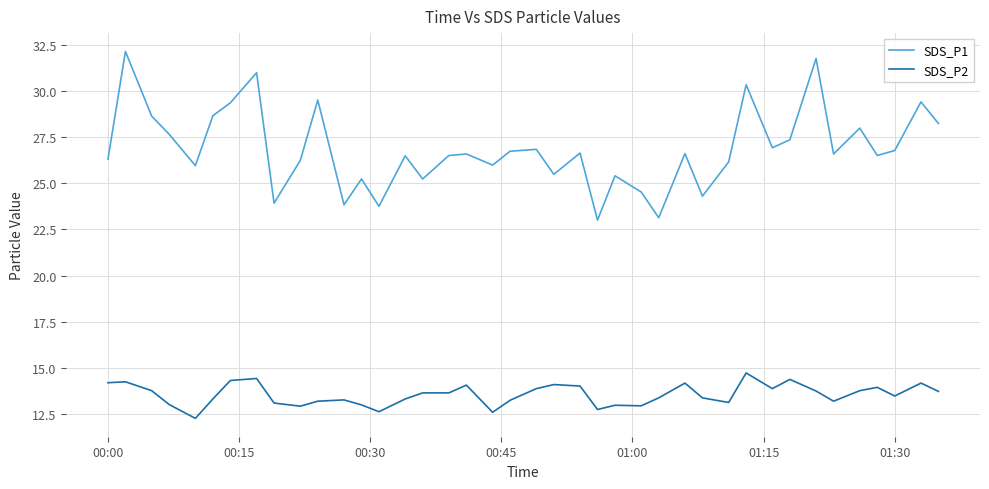

What is the minimum value shown in the chart?

12.3